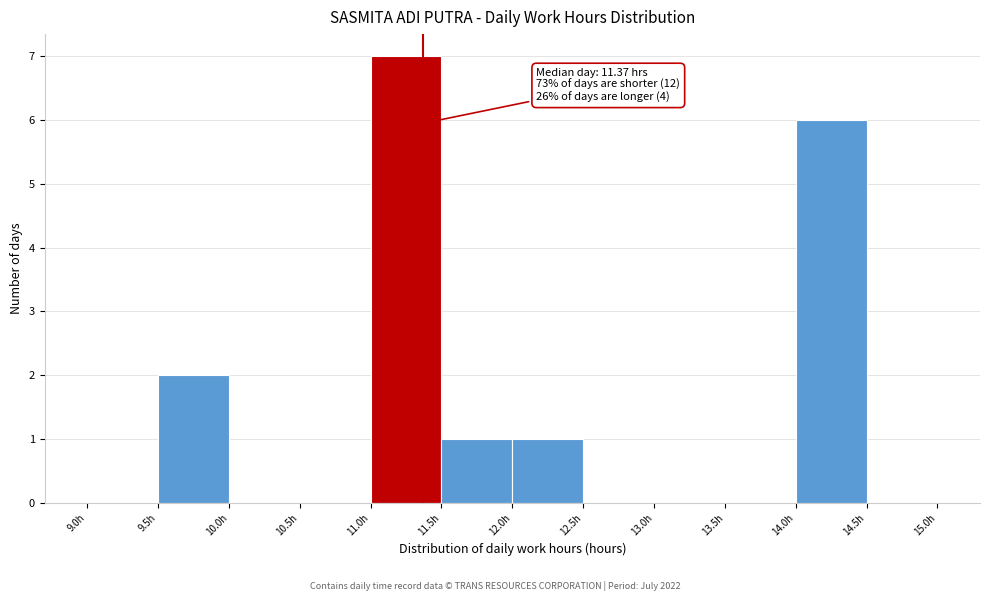

Over which range of the x-axis is the bar tallest?

11.0 to 11.5